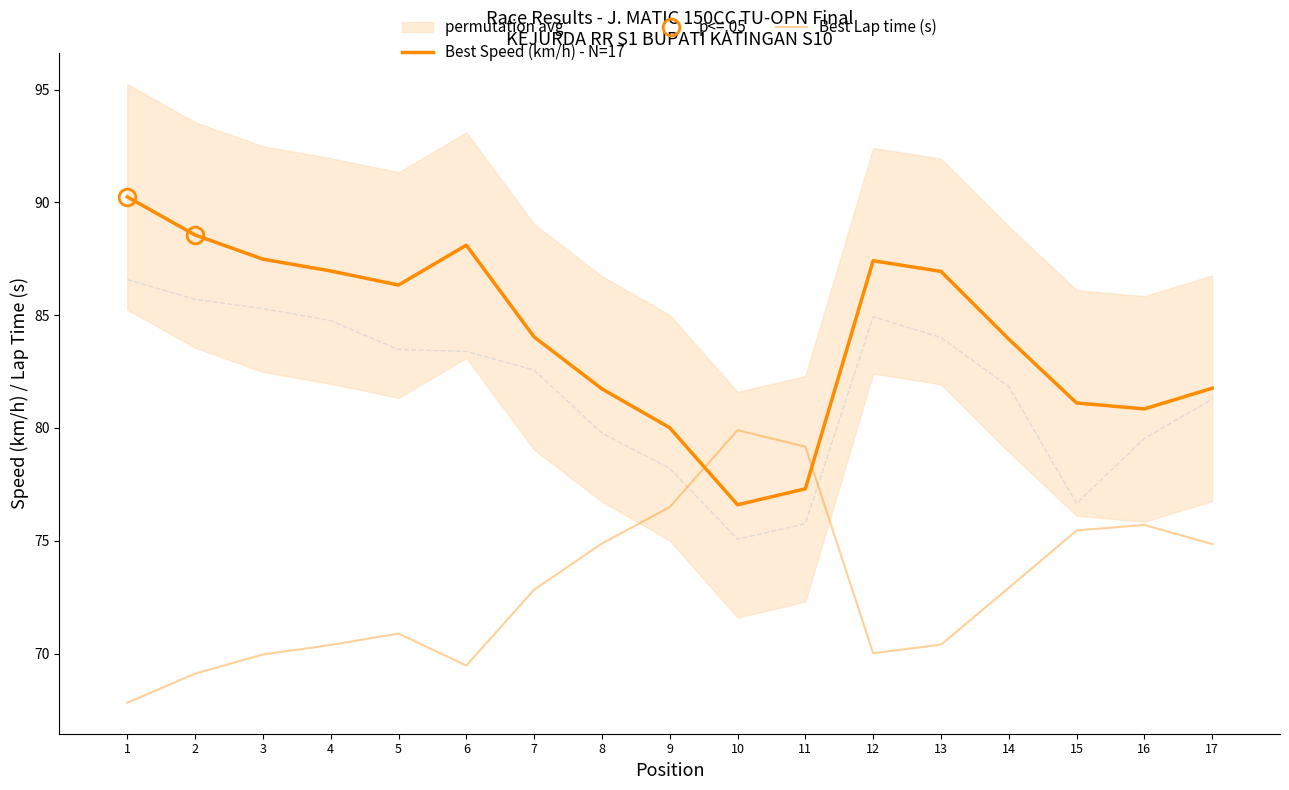

Is the value of Best Speed (km/h) - N=17 at 8 greater than the value of Best Lap time (s) at 12?

Yes